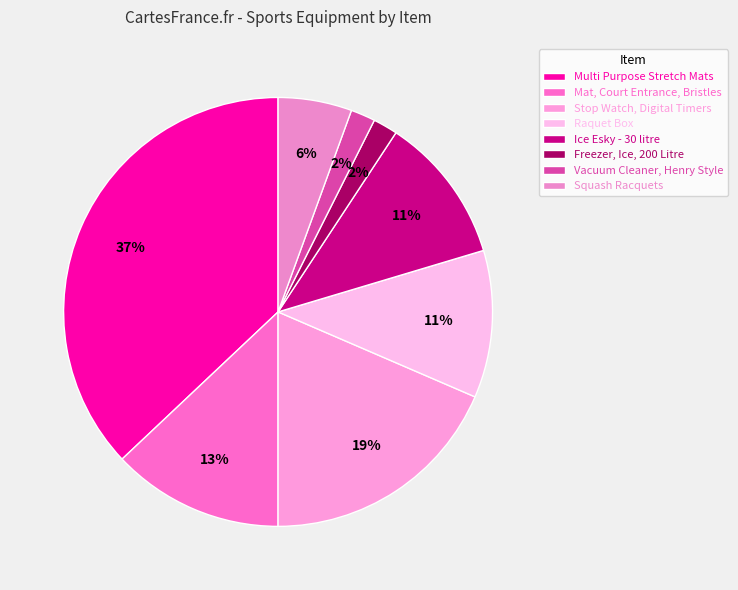

How many segments does this pie chart have?

8